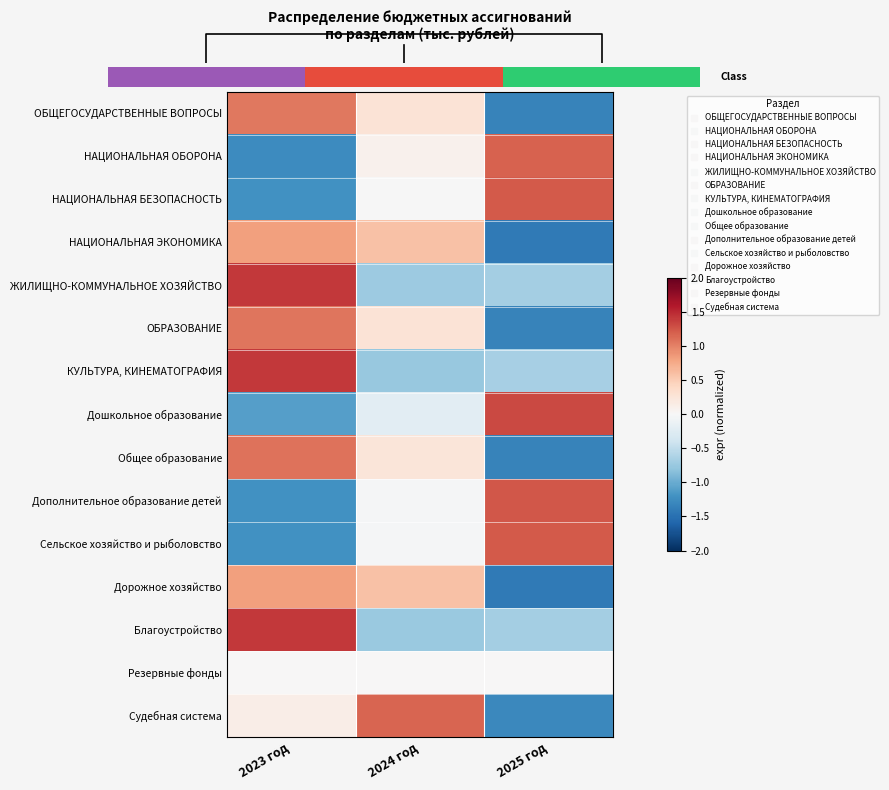

The value of НАЦИОНАЛЬНАЯ ЭКОНОМИКА at 2025 год is -1.4. True or false?

True